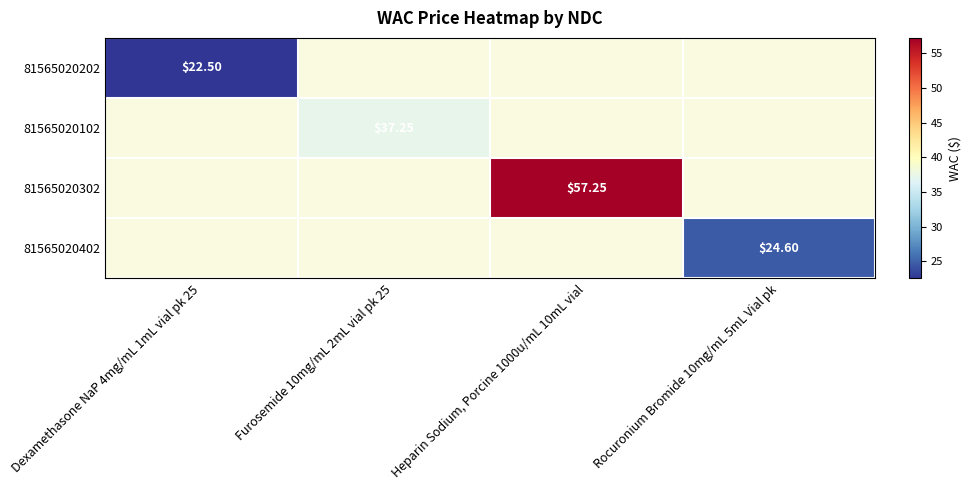

At how many categories does at least one series exceed 25?

2